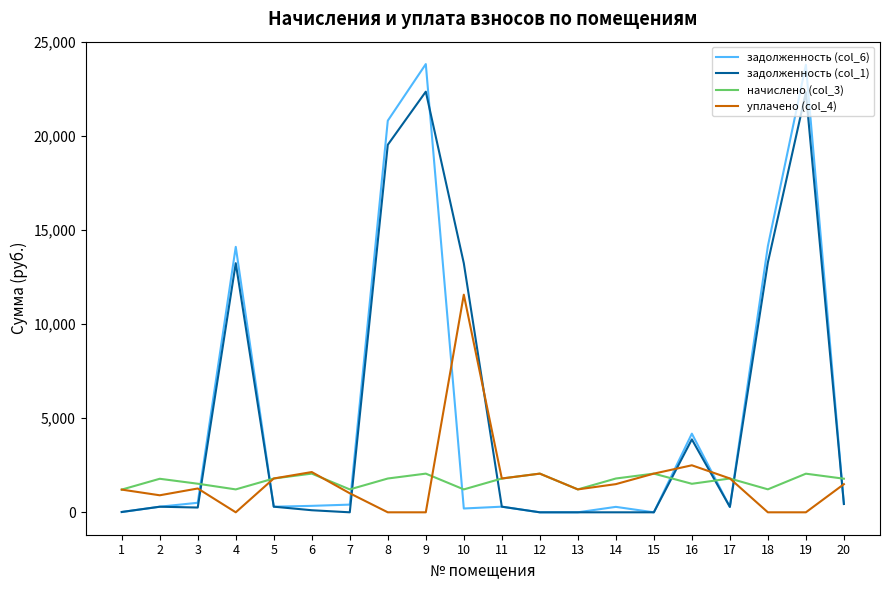

True or false: уплачено (col_4) has a value of 2140.4 at 6.

True